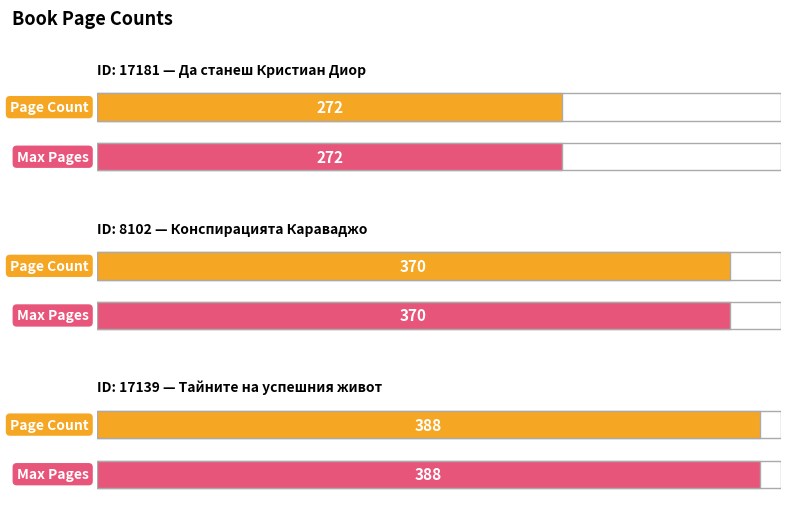

Where is the data nearest to the value 330?

8102